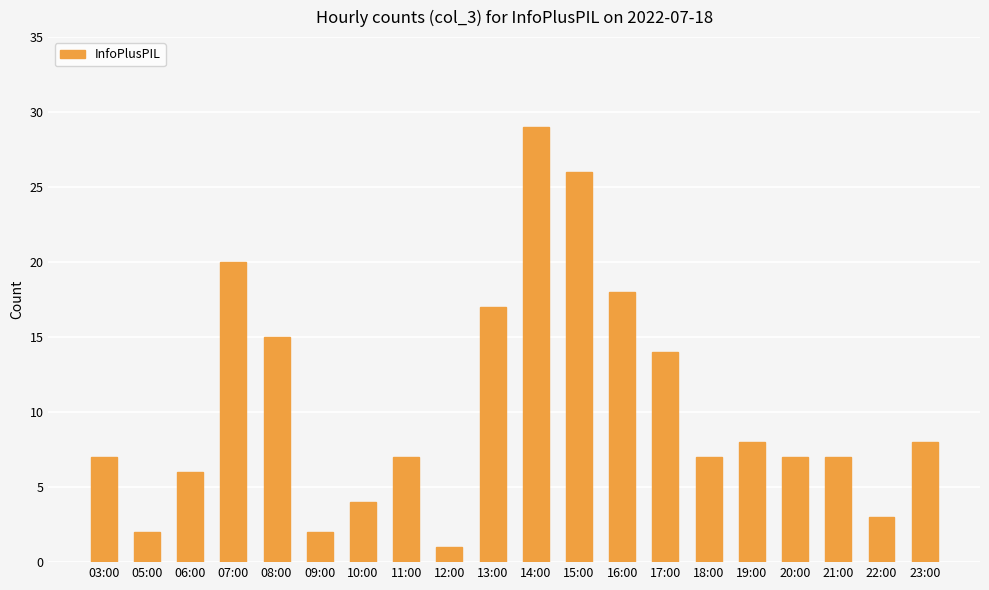

Reading right to left, extract all data points from this chart.

8	3	7	7	8	7	14	18	26	29	17	1	7	4	2	15	20	6	2	7